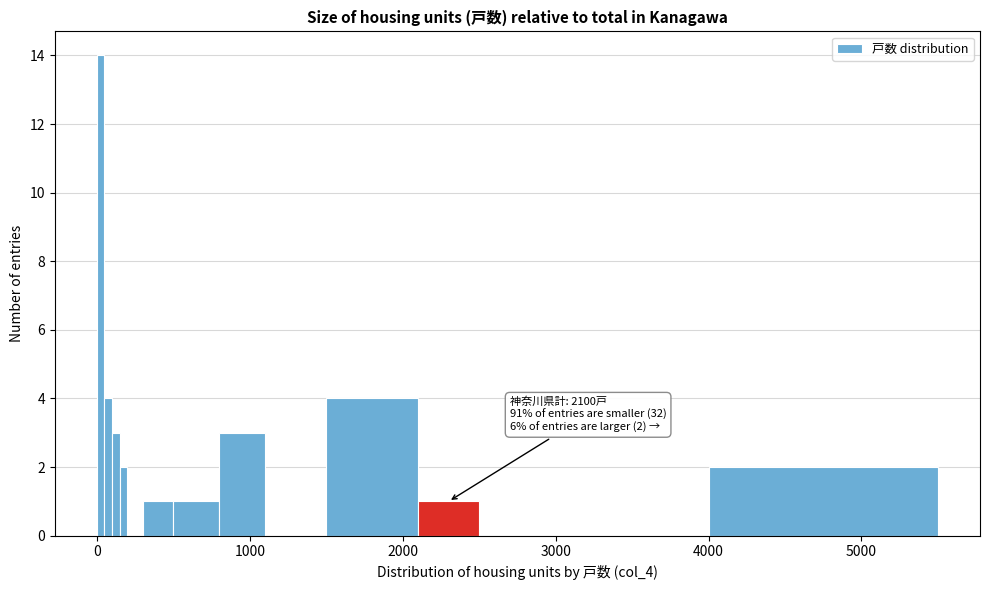

Read against the x-axis, roughly where is the centre of the tallest bar?

0